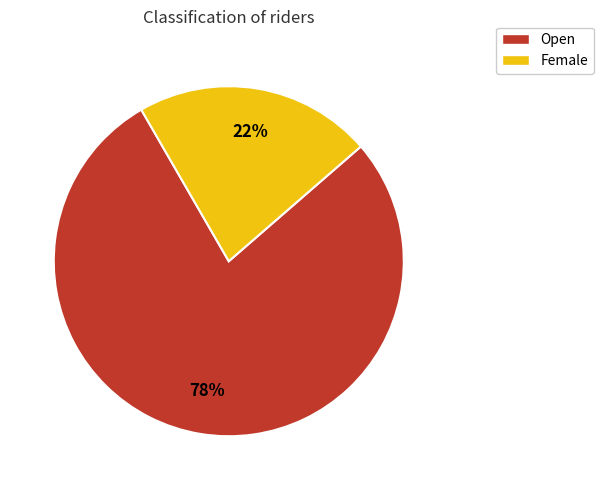

Does any single category account for the majority?

Yes